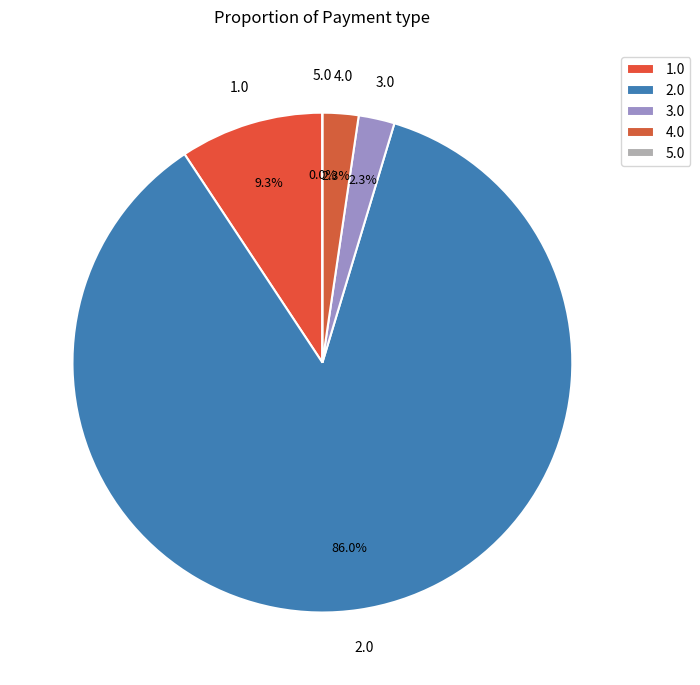

What is the ratio of the value at 2.0 to the value at 1.0?

9.2